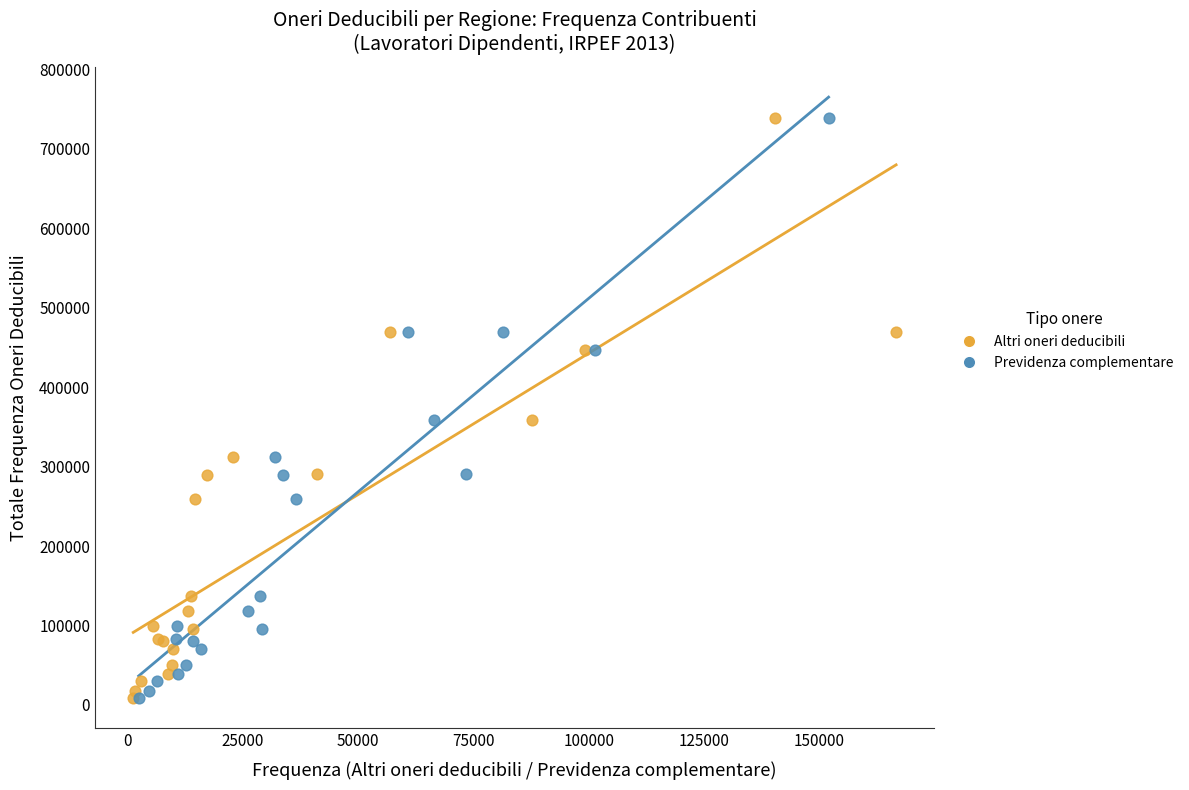

What are all the series names shown in the legend?

Altri oneri deducibili, Previdenza complementare